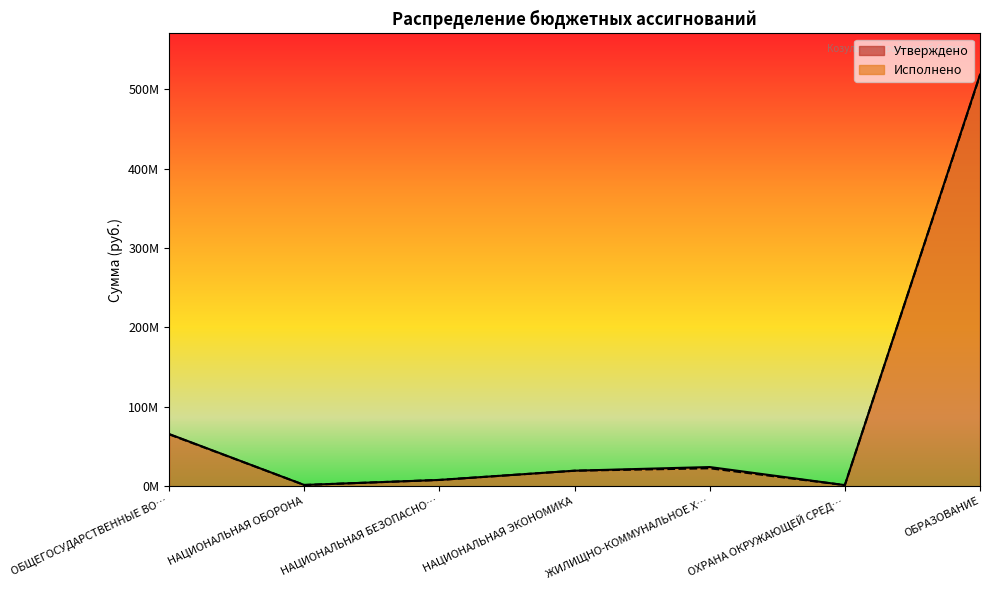

At which category is the sum across all series the highest?

ОБРАЗОВАНИЕ